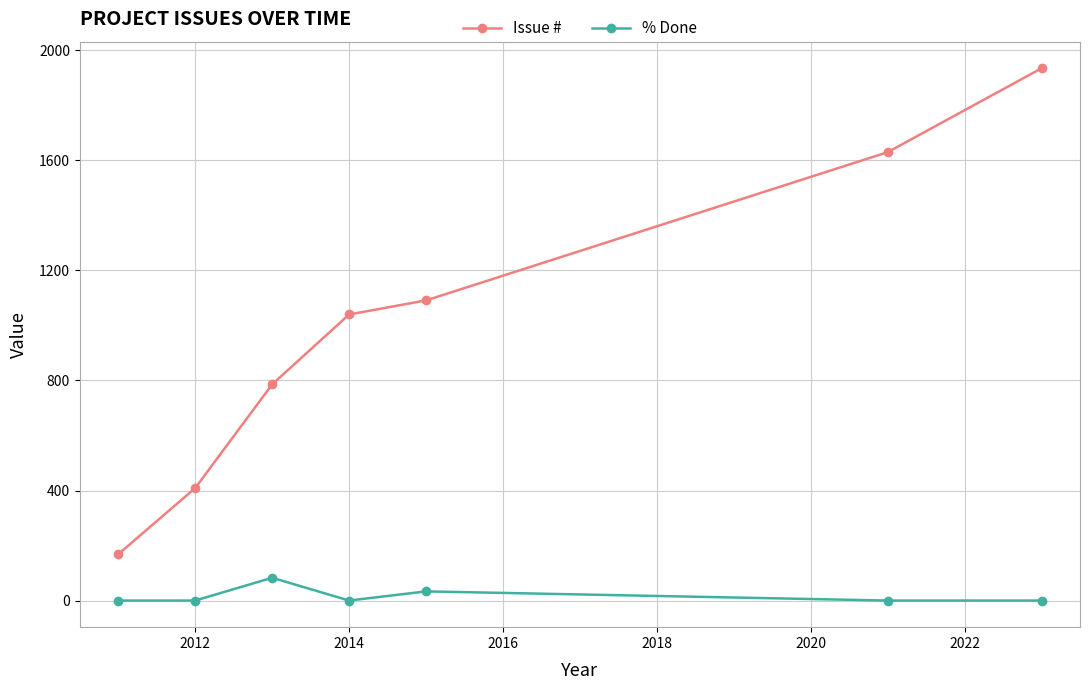

In % Done, how many points are higher than both neighbors (excluding endpoints)?

2